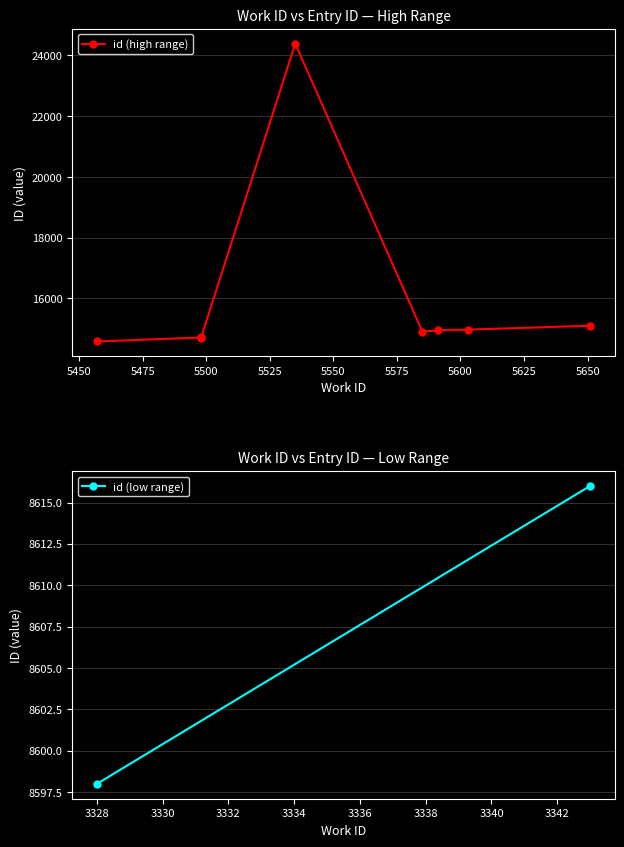

What is the approximate value at 7, to the nearest 10?

14970